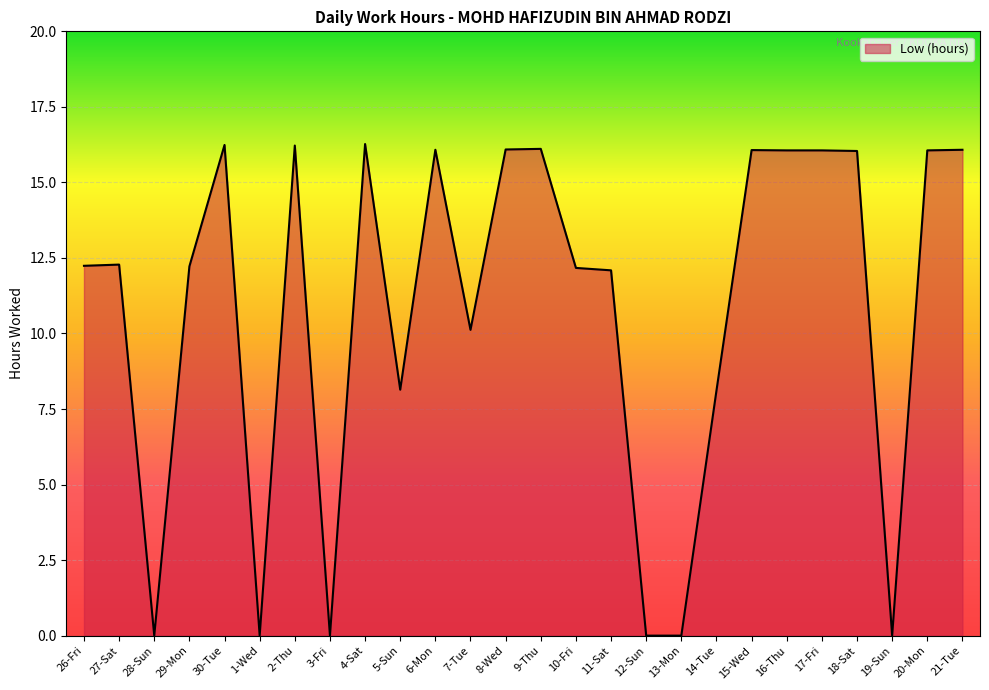

What is the average value?

10.8